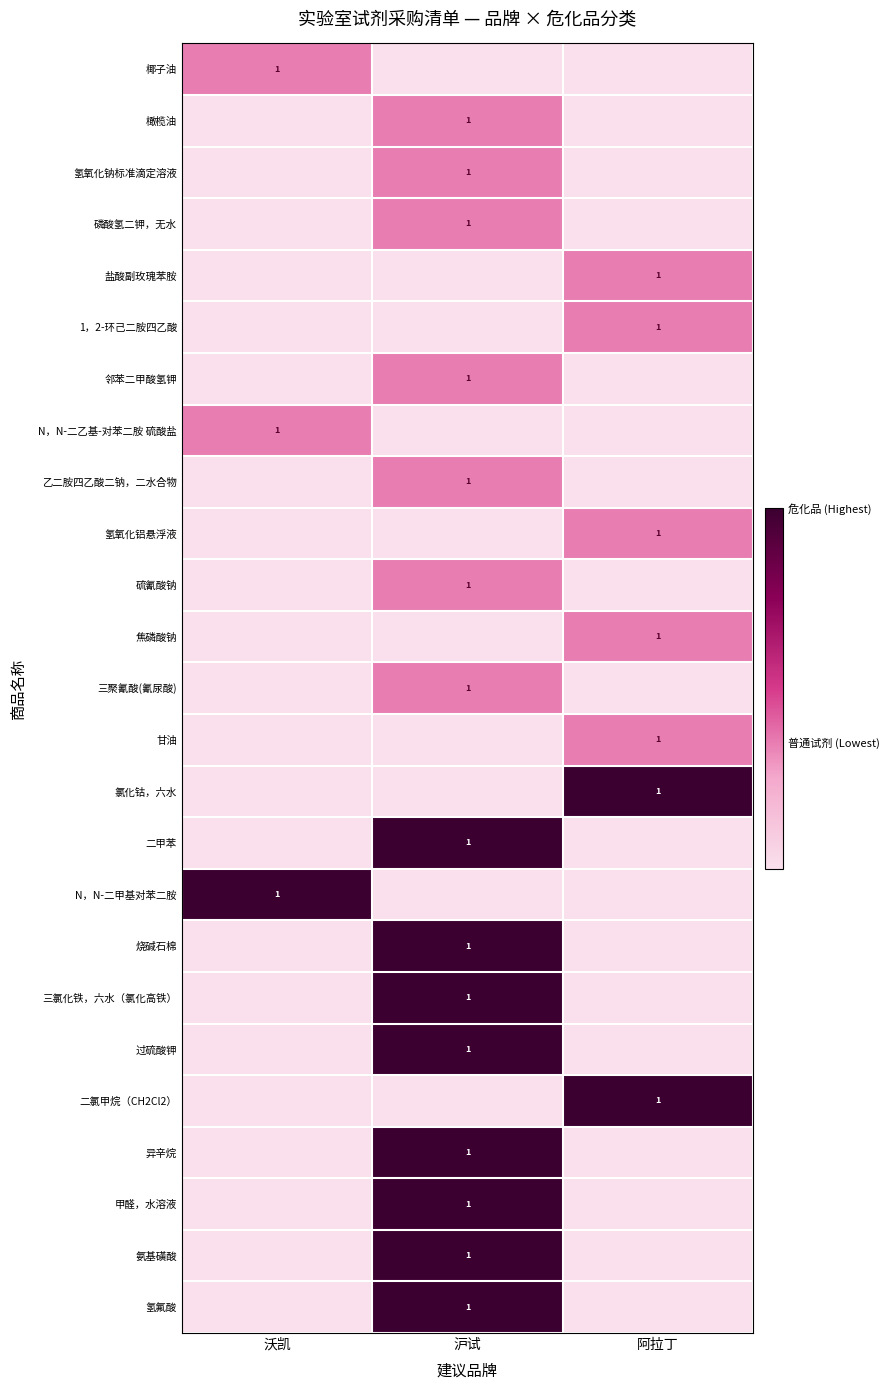

True or false: 异辛烷 has a value of 0 at 沪试.

False